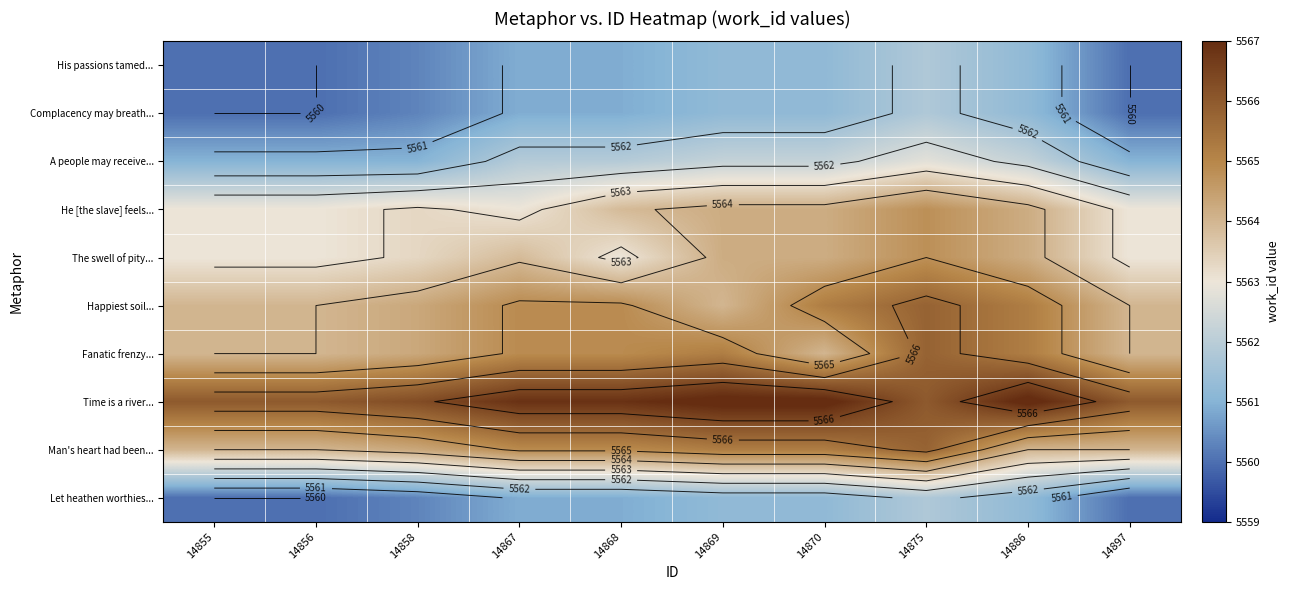

List the labels in order of Fanatic frenzy... value, smallest first.

14855, 14856, 14870, 14897, 14858, 14867, 14868, 14869, 14886, 14875